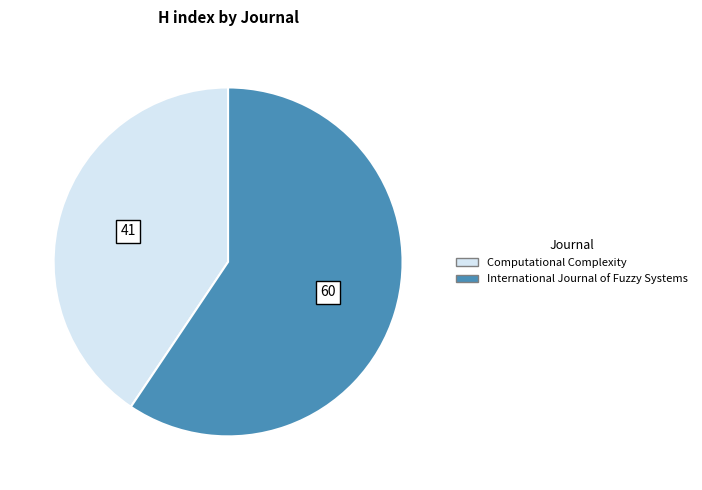

Which has a higher value, Computational Complexity or International Journal of Fuzzy Systems?

International Journal of Fuzzy Systems